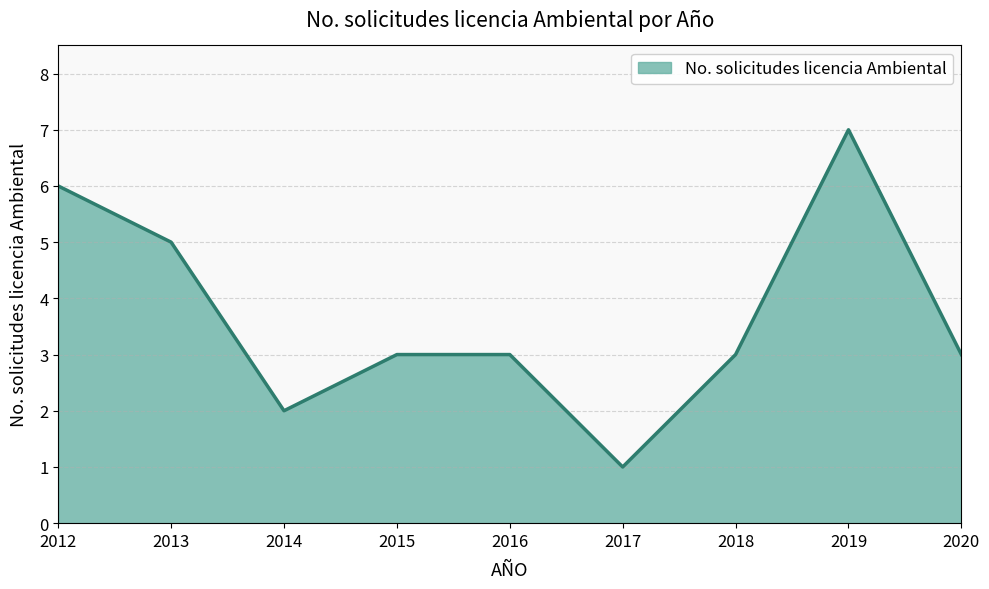

Where does the data first go above 3?

2012